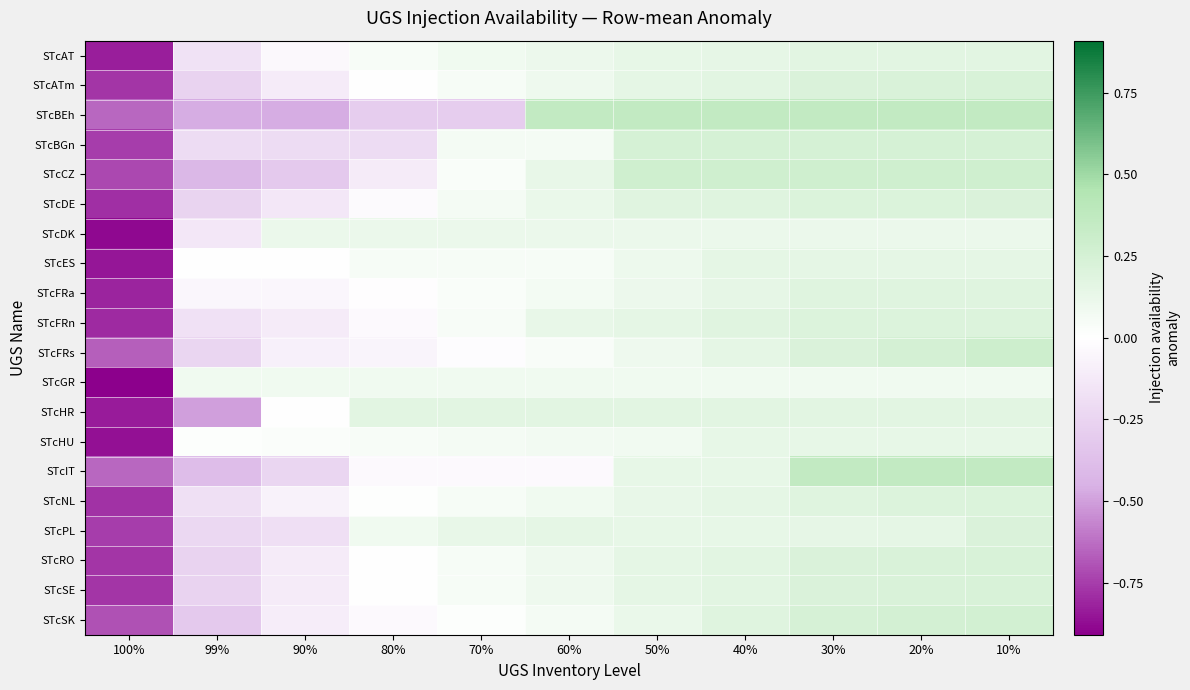

Rank the series by their maximum value, from highest to lowest.

STcIT, STcBEh, STcFRs, STcCZ, STcSK, STcBGn, STcATm, STcRO, STcSE, STcPL, STcDE, STcNL, STcFRn, STcFRa, STcAT, STcHR, STcES, STcHU, STcDK, STcGR